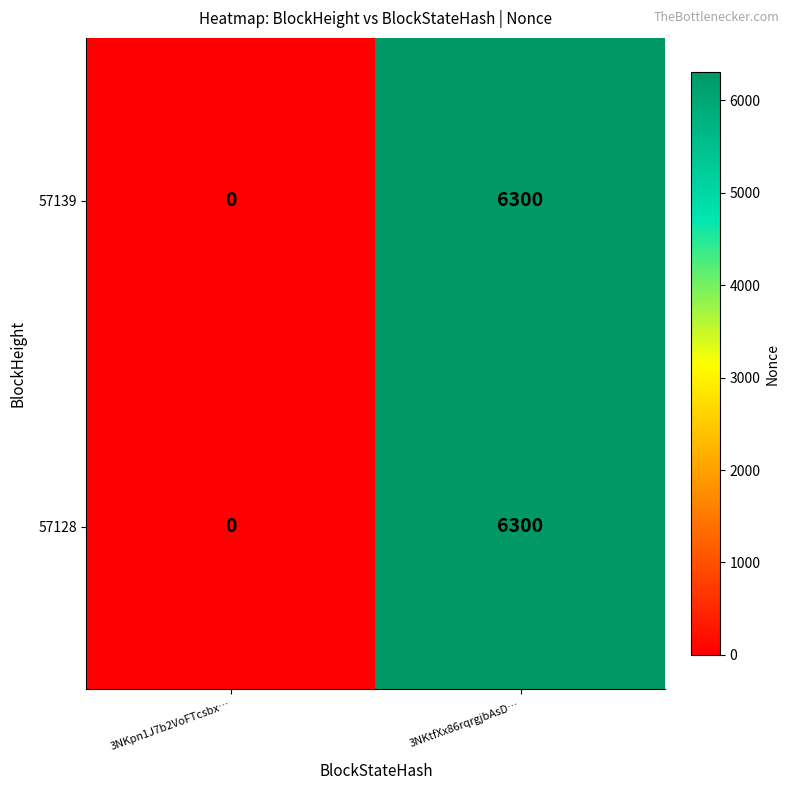

At which category is the sum across all series the highest?

3NKtfXx86rqrgjbAsD…